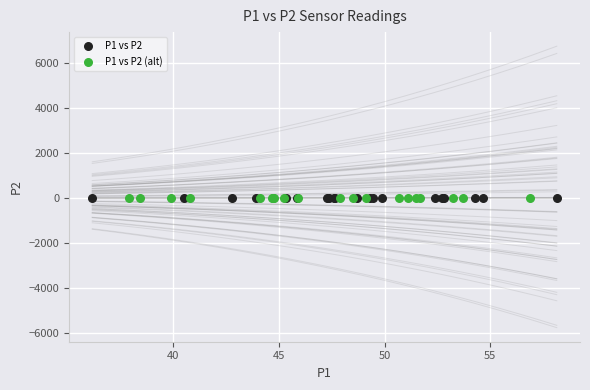

What are all the series names shown in the legend?

P1 vs P2, P1 vs P2 (alt)